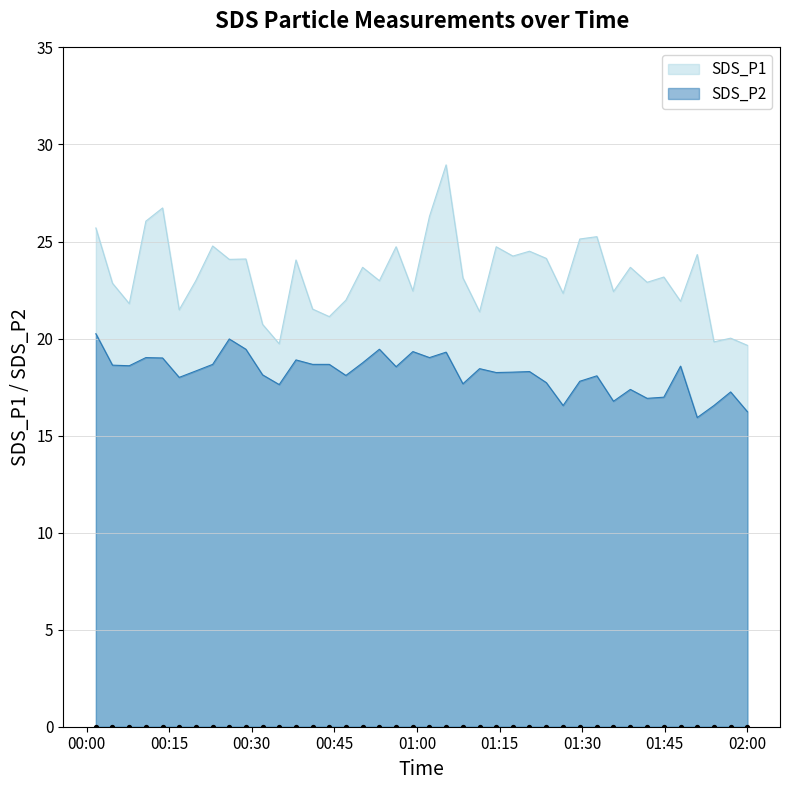

Which series reaches the maximum Y coordinate?

SDS_P1